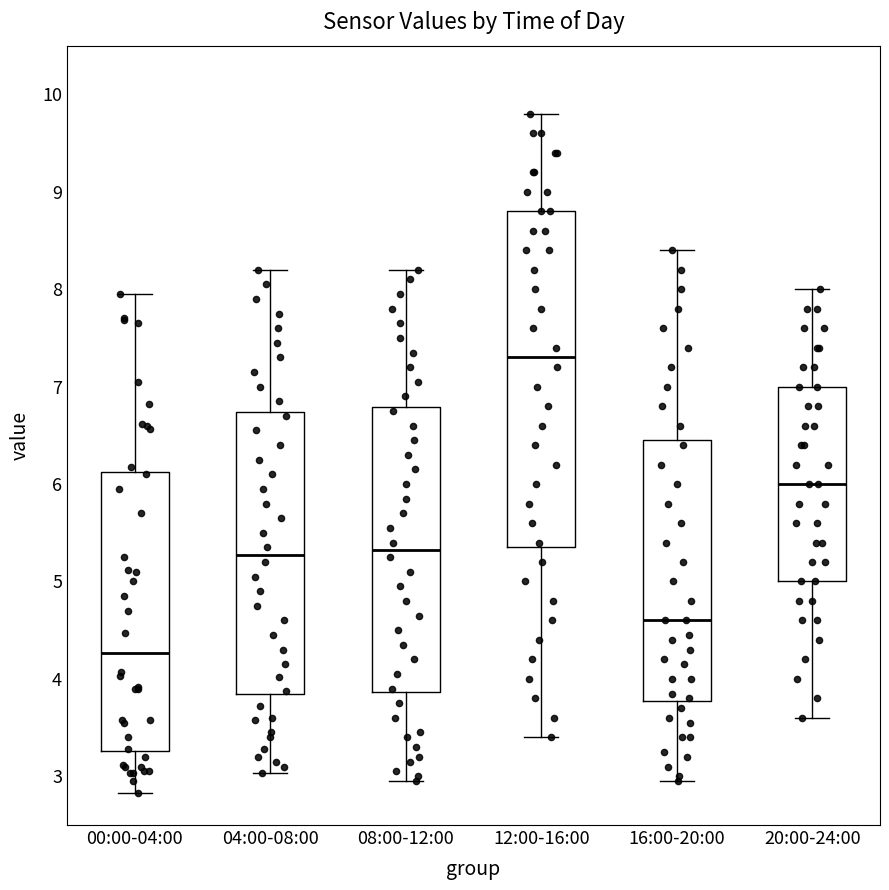

Where does the lower whisker of the box for 12:00-16:00 end on the y-axis? The values are not printed on the chart, so give them approximately, as read against the axis.

3.4